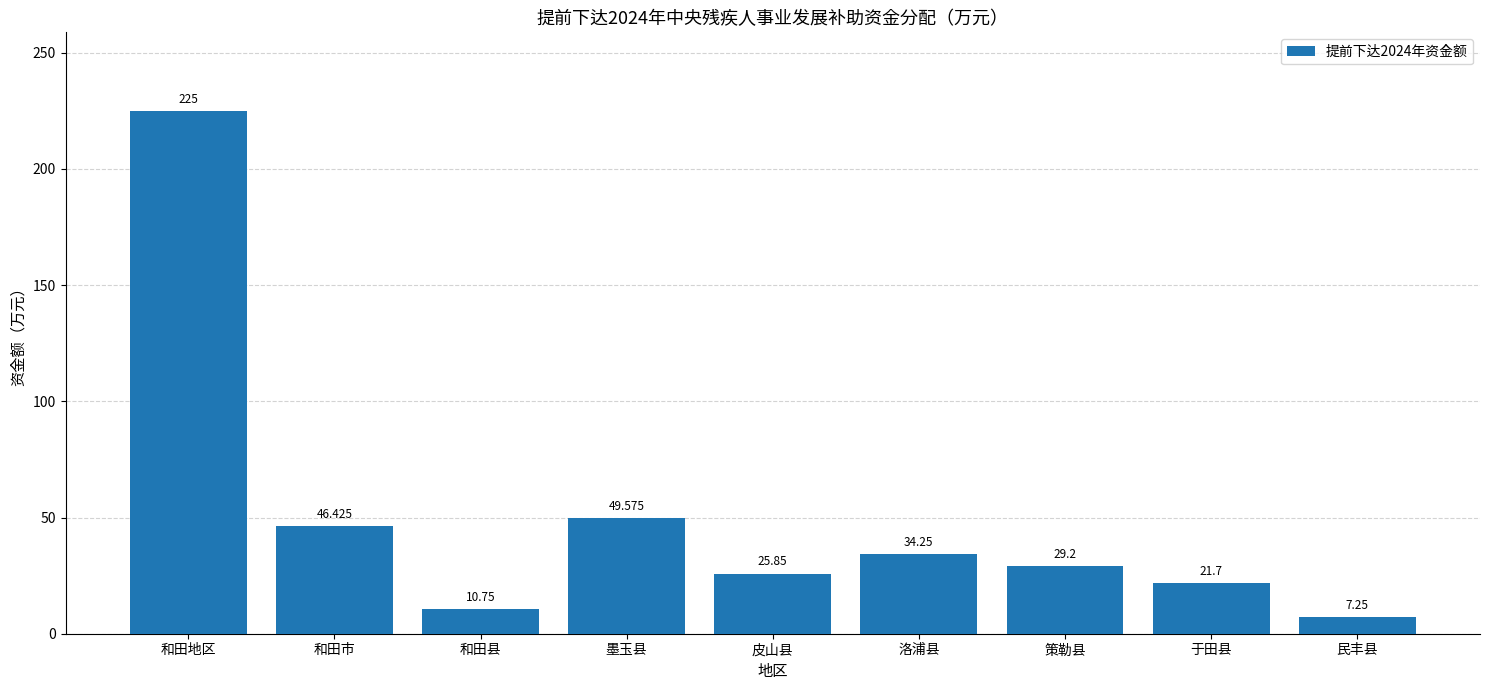

What is the label of the 2nd bar from the left?

和田市